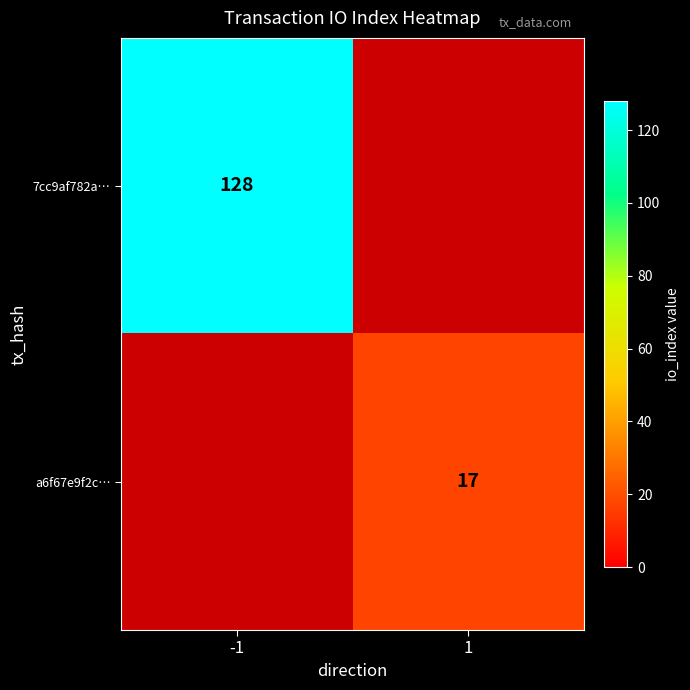

Is it true that a6f67e9f2c… equals 10 at 1?

False